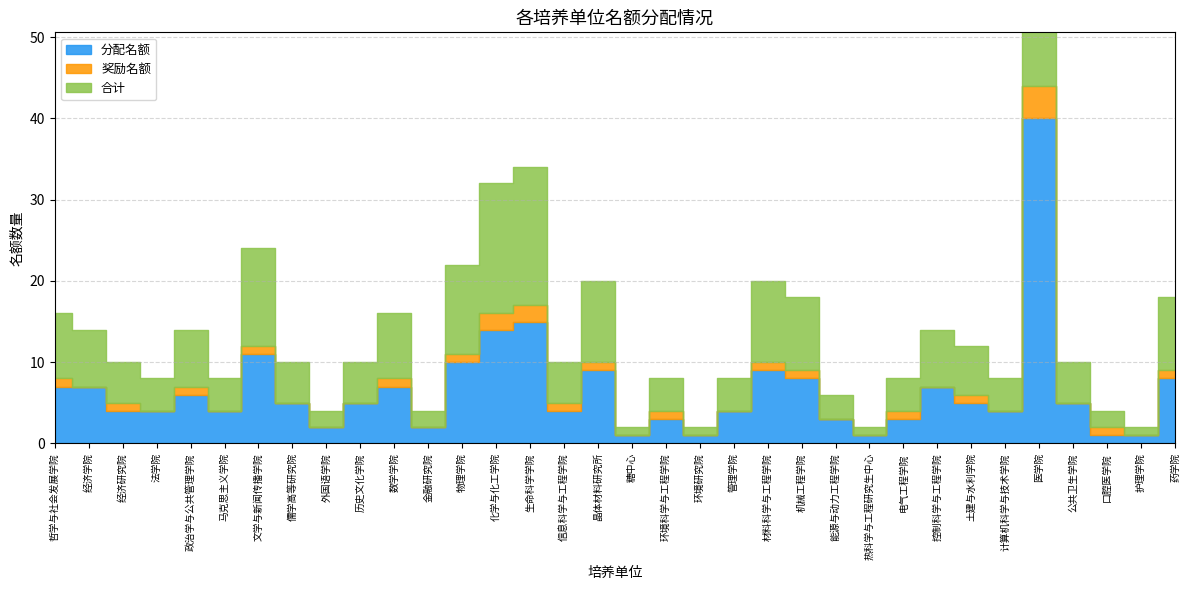

List the series in order of their peak value, highest first.

合计, 分配名额, 奖励名额